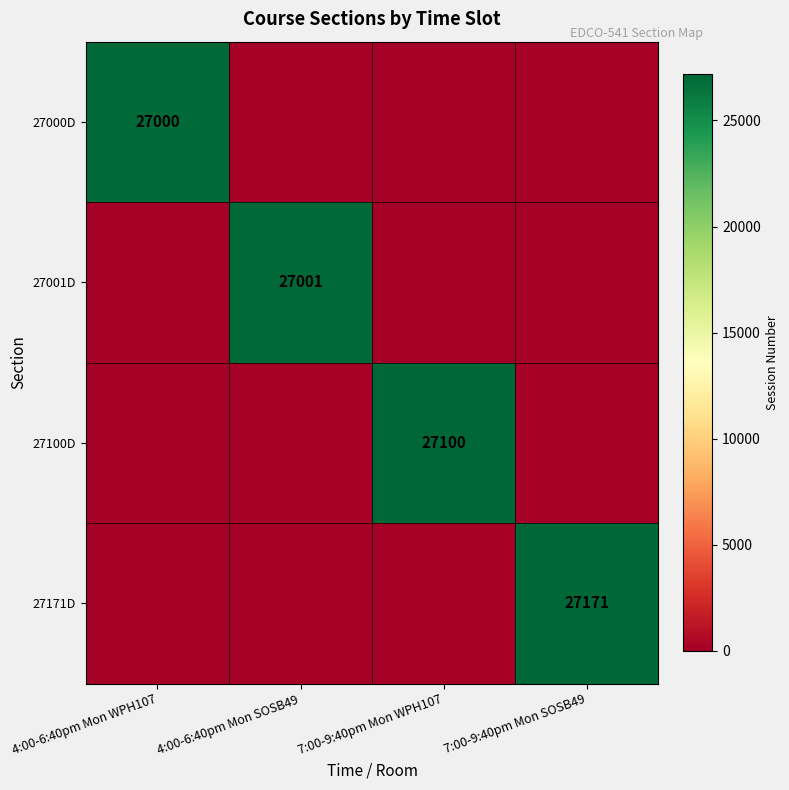

The value of 27171D at 7:00-9:40pm Mon SOSB49 is 27171. True or false?

True